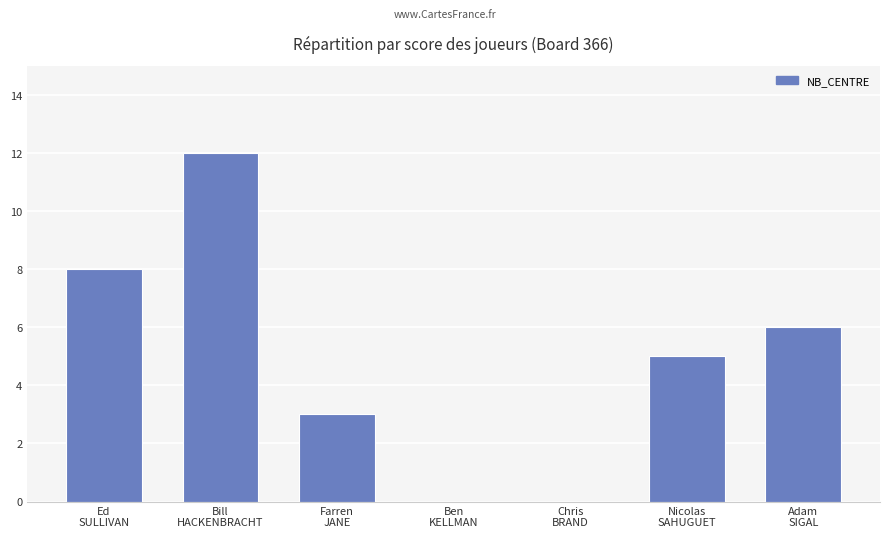

What is the maximum value shown in the chart?

12